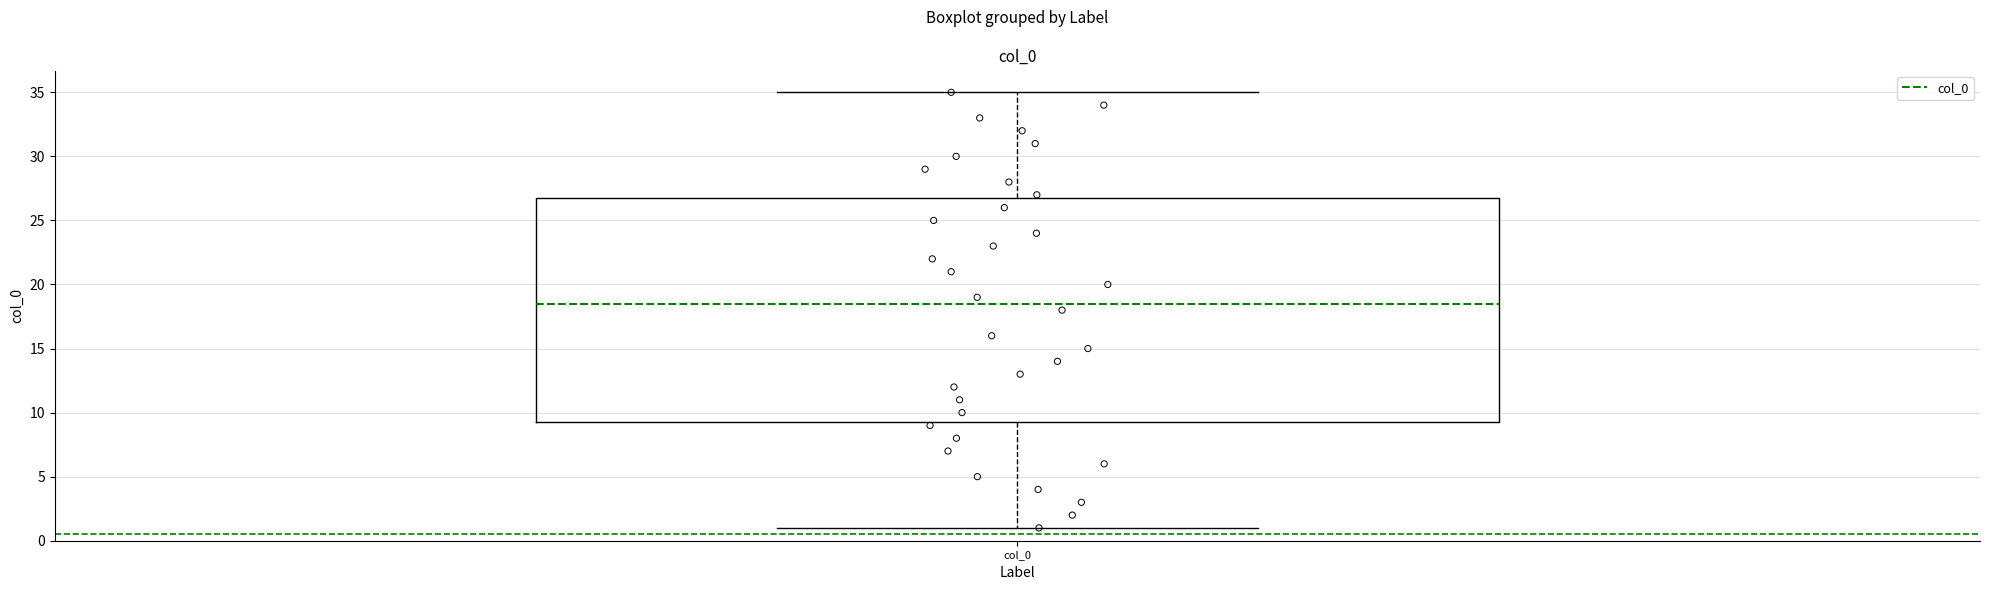

Where is the lower edge of the box for col_0 on the y-axis? The values are not printed on the chart, so give them approximately, as read against the axis.

9.5